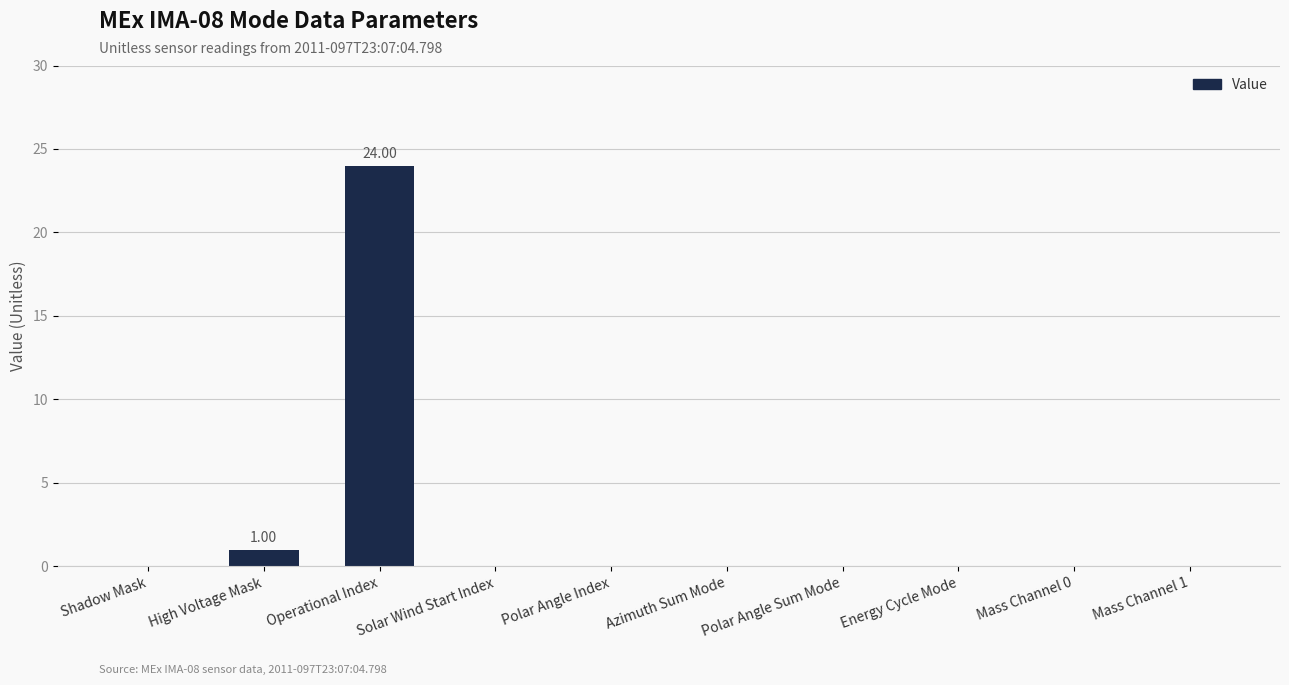

The chart shows a value of 0 at Azimuth Sum Mode. True or false?

True